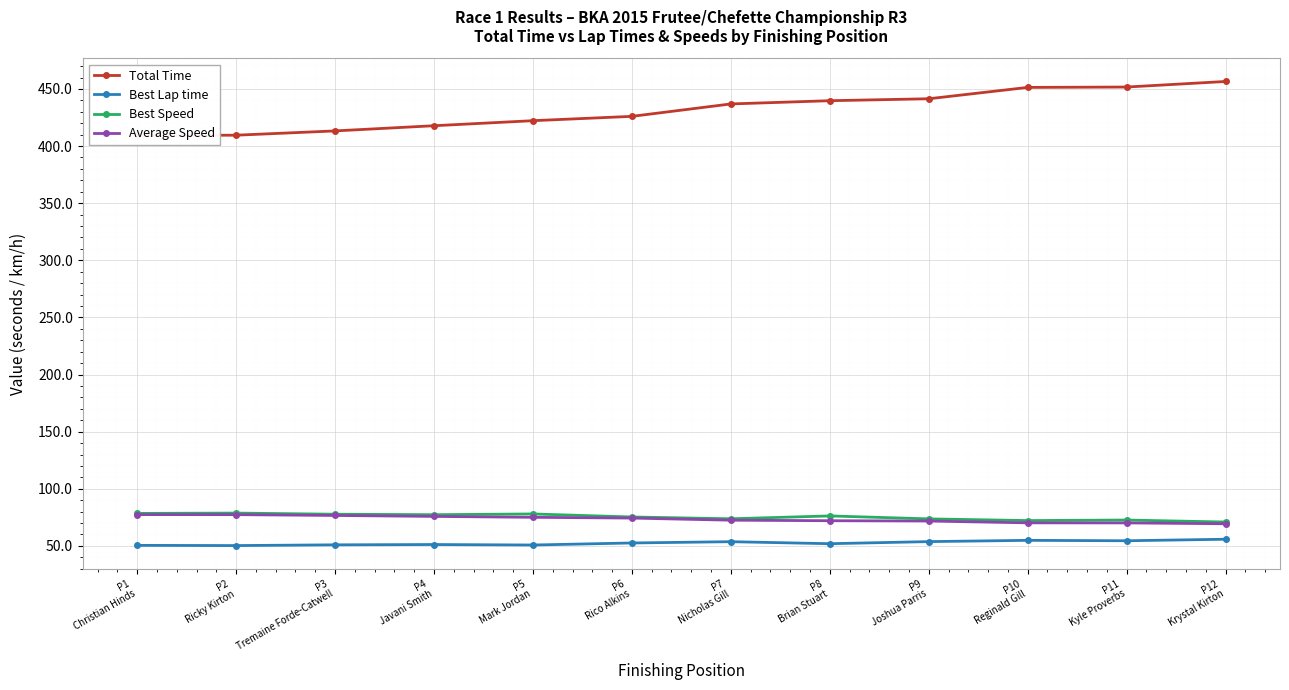

What is the value of the Average Speed point at the 10th from the left?

70.2